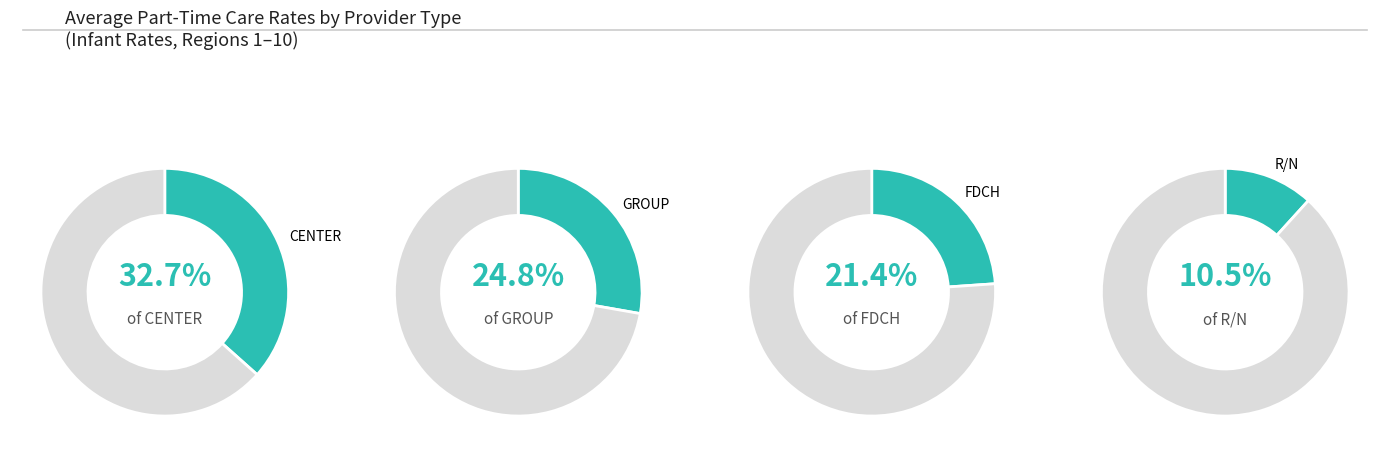

Does FDCH account for over 50% of the chart?

No